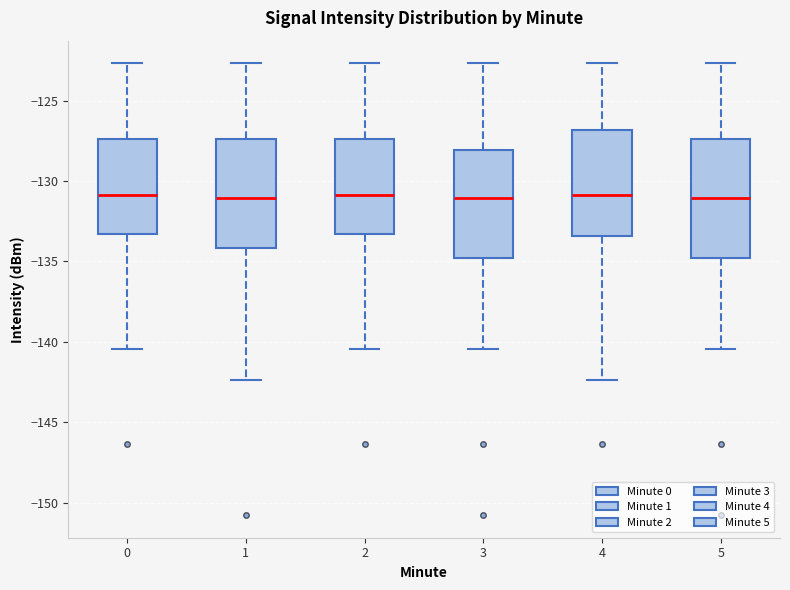

Where does the lower whisker of the box at x = 0 end on the y-axis? The values are not printed on the chart, so give them approximately, as read against the axis.

-140.5